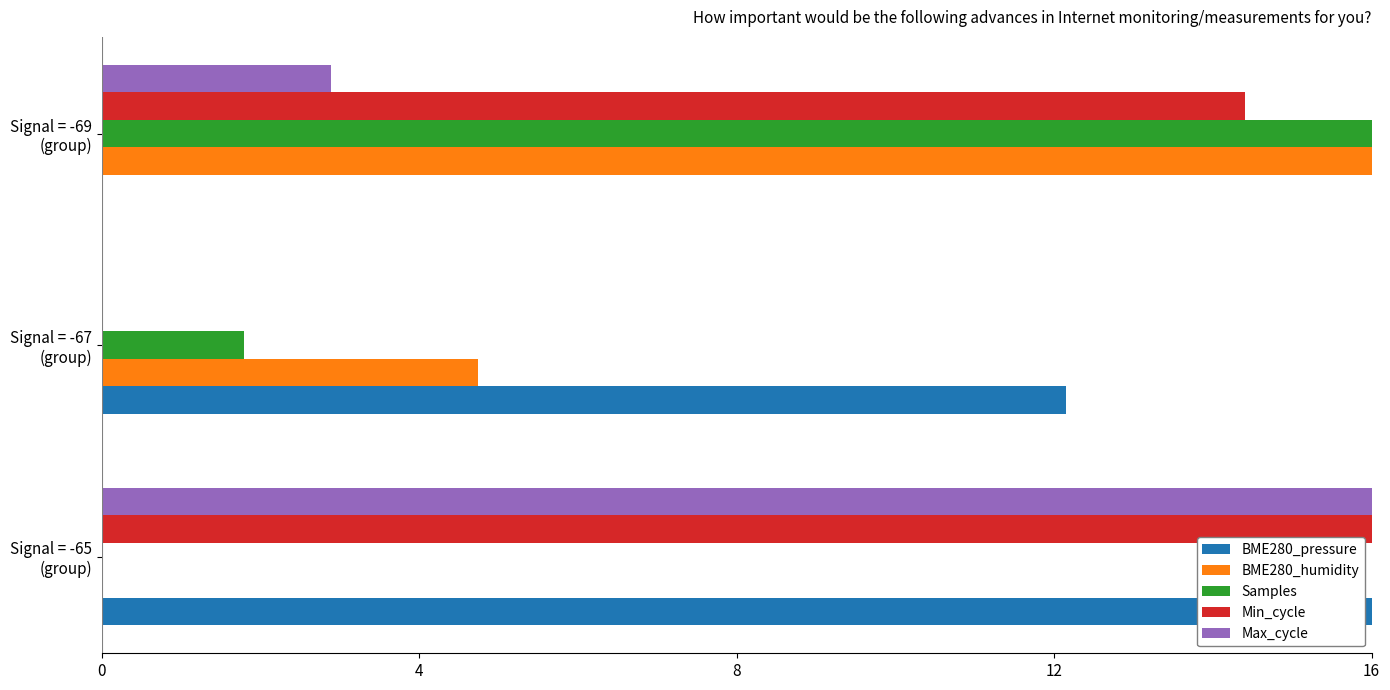

Which series has the largest total across all categories?

Min_cycle